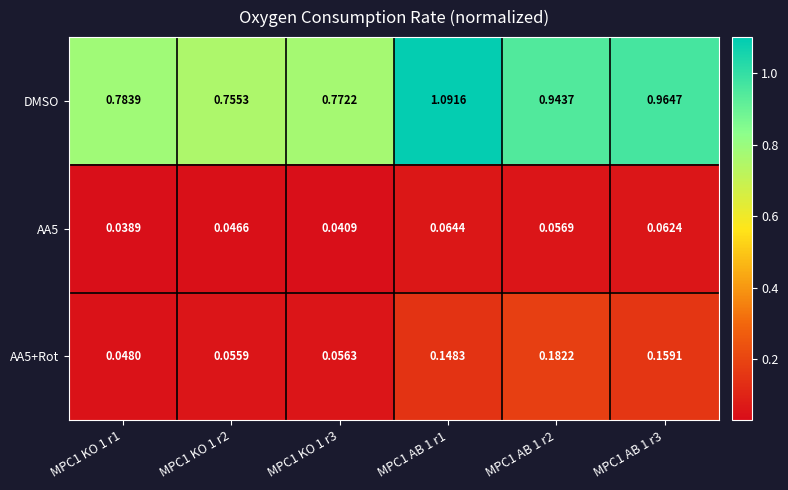

What is the difference between the highest and lowest values at MPC1 KO 1 r2?

0.7